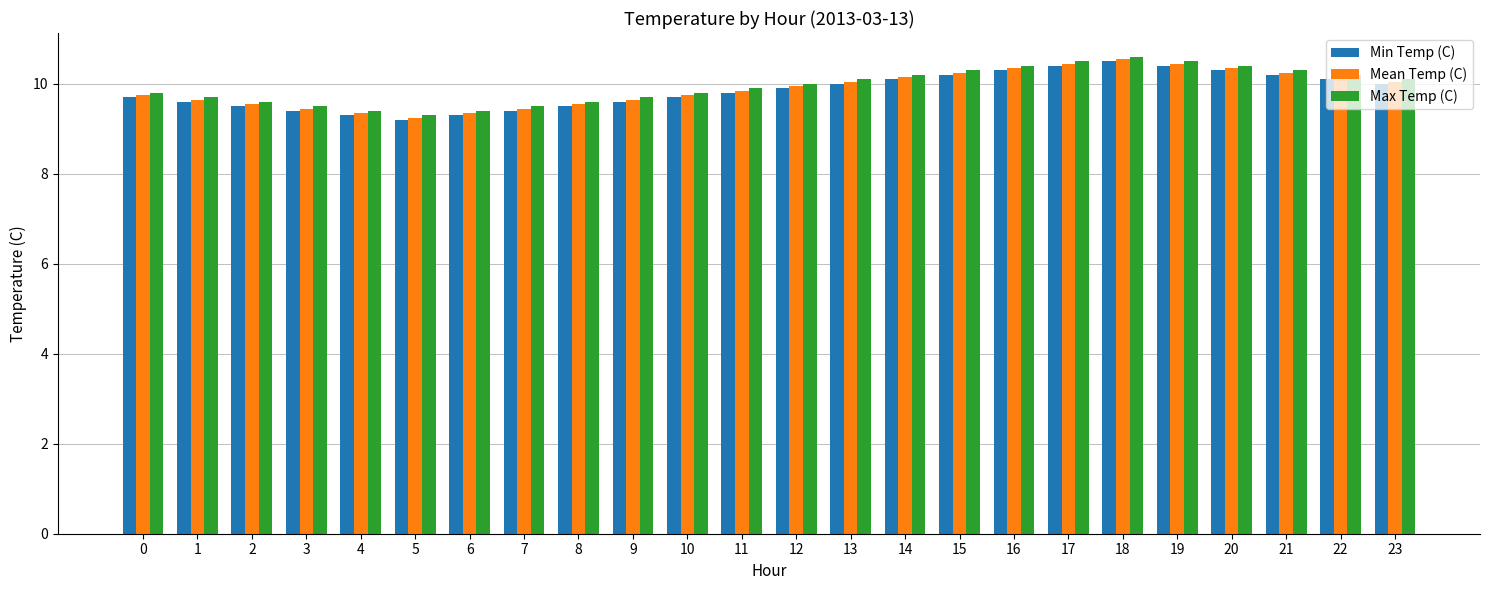

What is the total value across all series at 17?

31.4